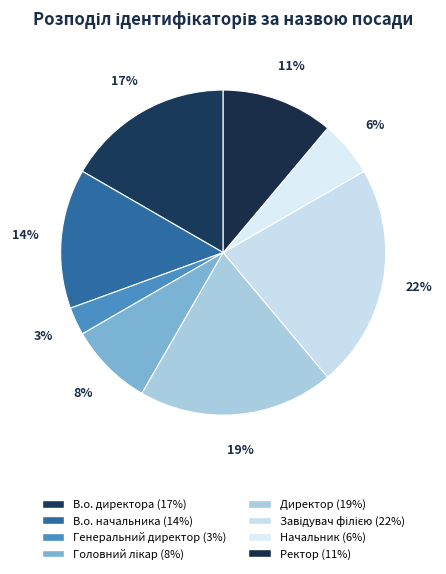

To the nearest percent, what is the difference between the Генеральний директор and Ректор slice percentages?

8%